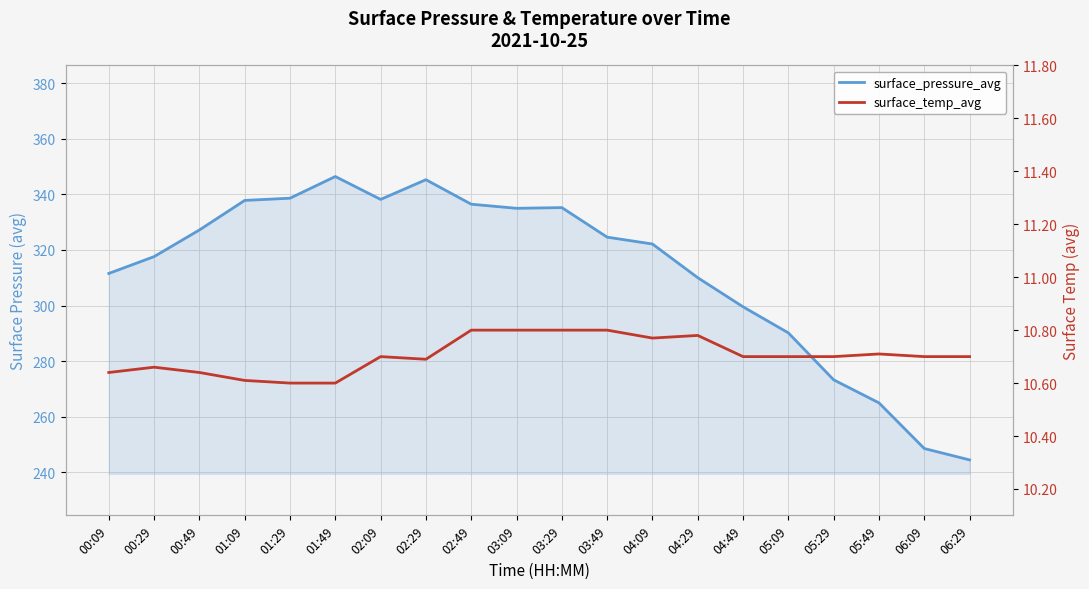

What is the sum of the surface_temp_avg values at 03:49 and 02:09?

21.5